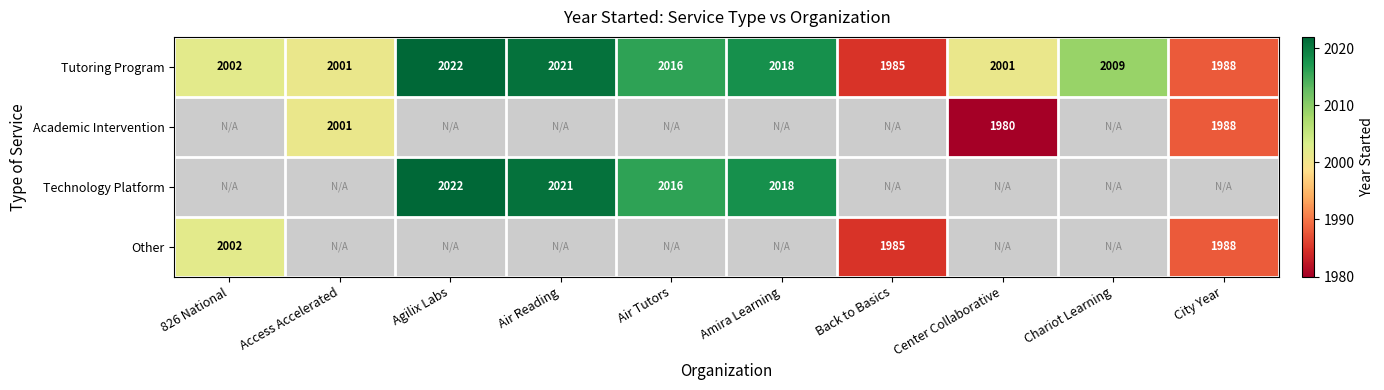

Which series has the largest range (max minus min)?

Tutoring Program